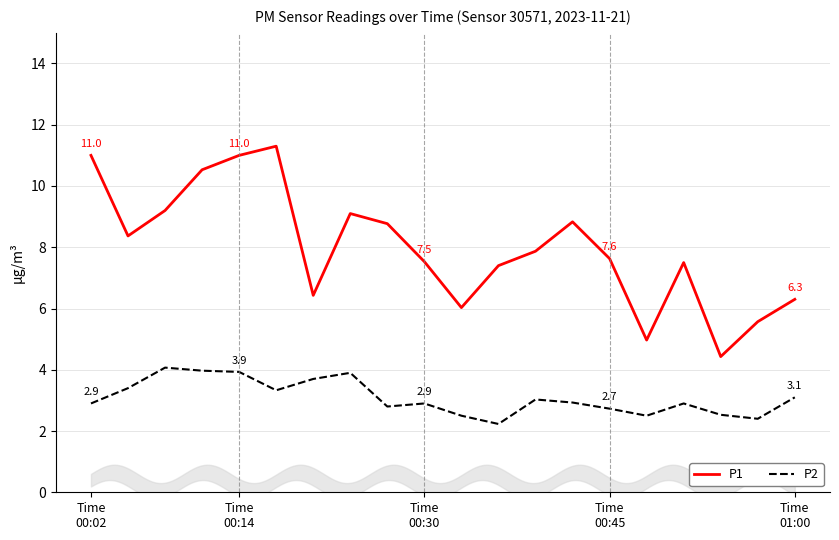

True or false: P1 and P2 cross at least once.

False